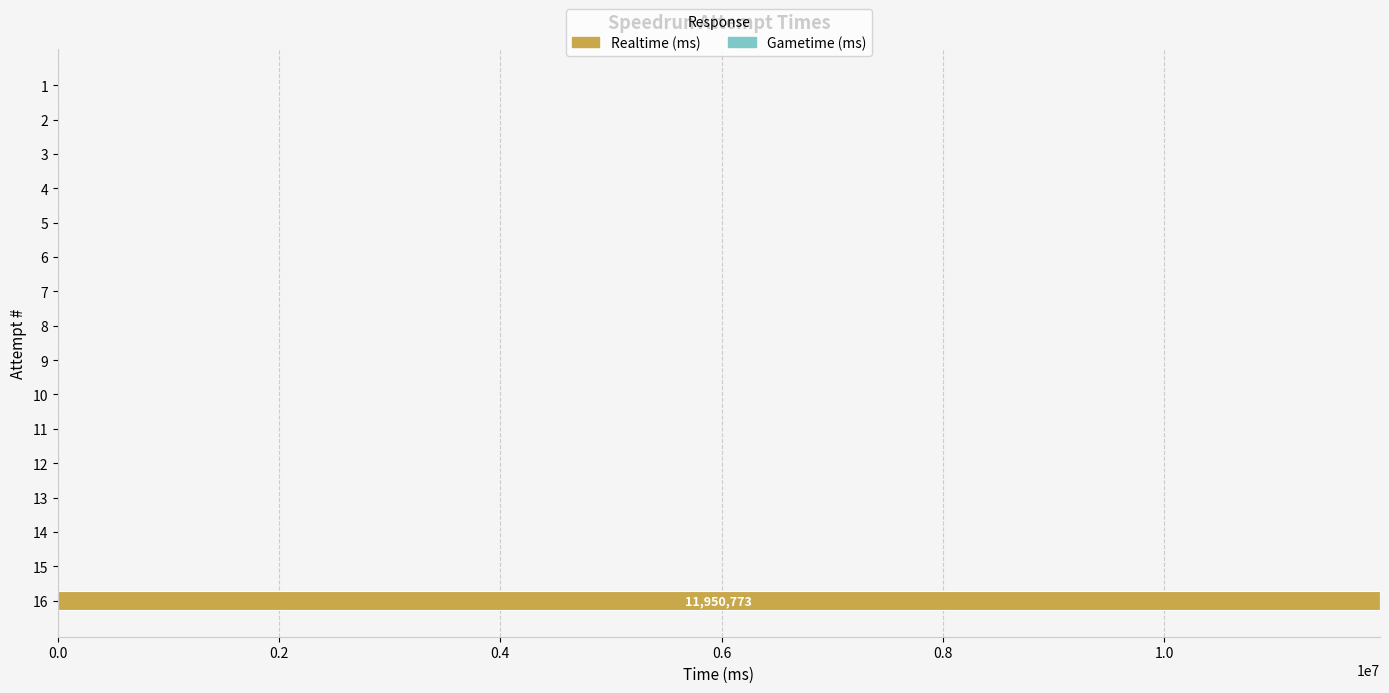

What is the sum of all values?

11950773